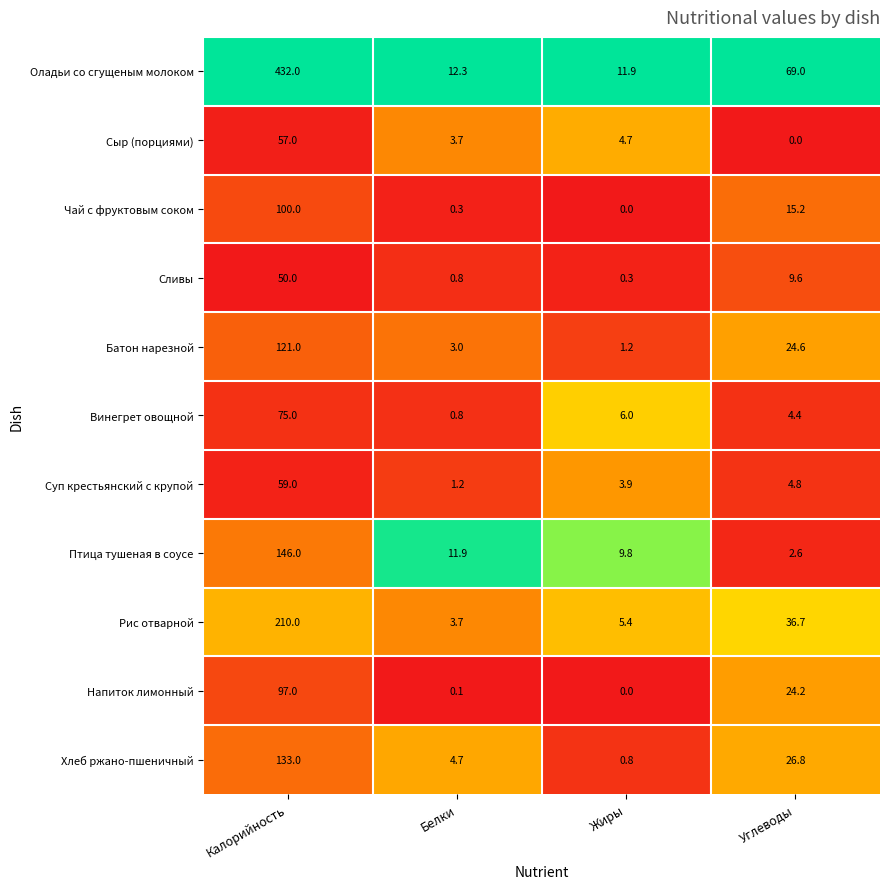

At which category is the sum across all series the highest?

Калорийность